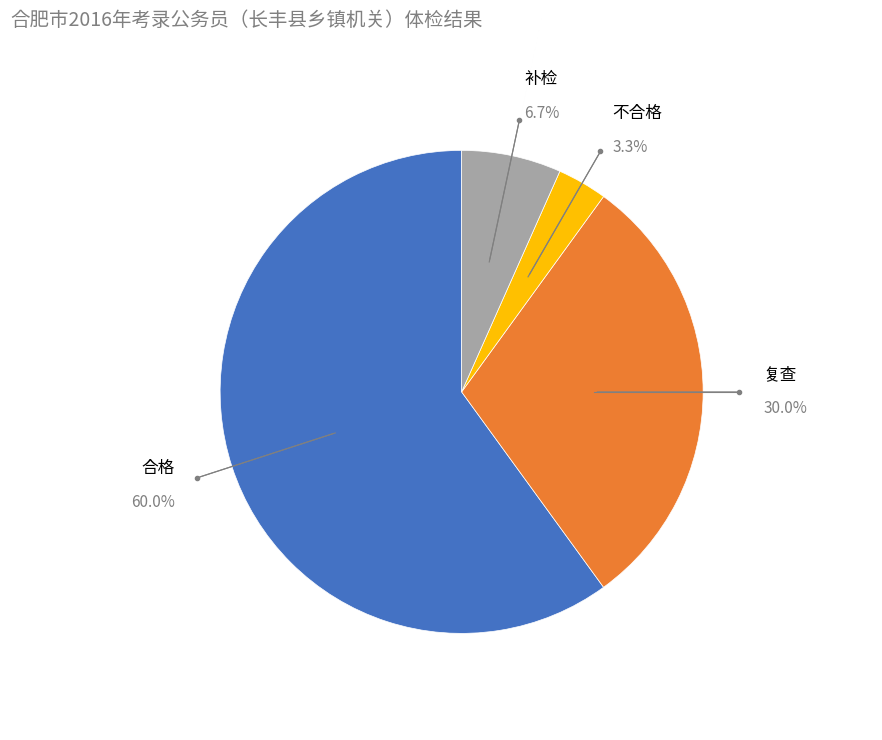

Is there a majority slice in this chart?

Yes